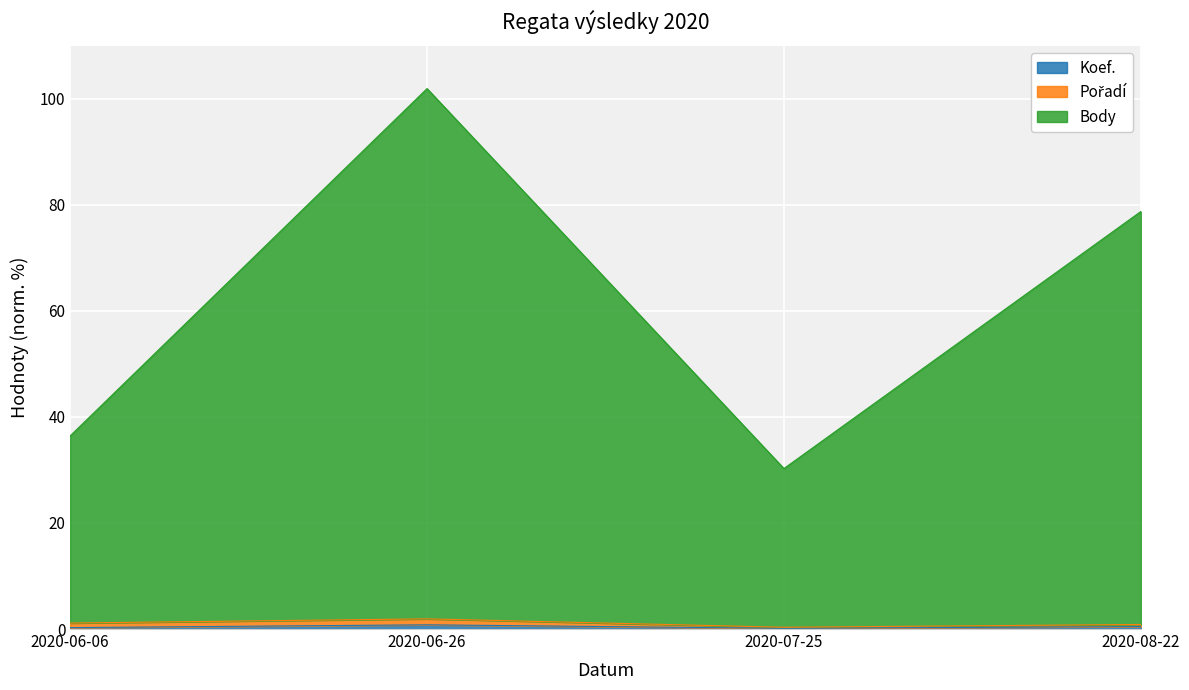

Does the chart display data point markers on the line(s)?

No